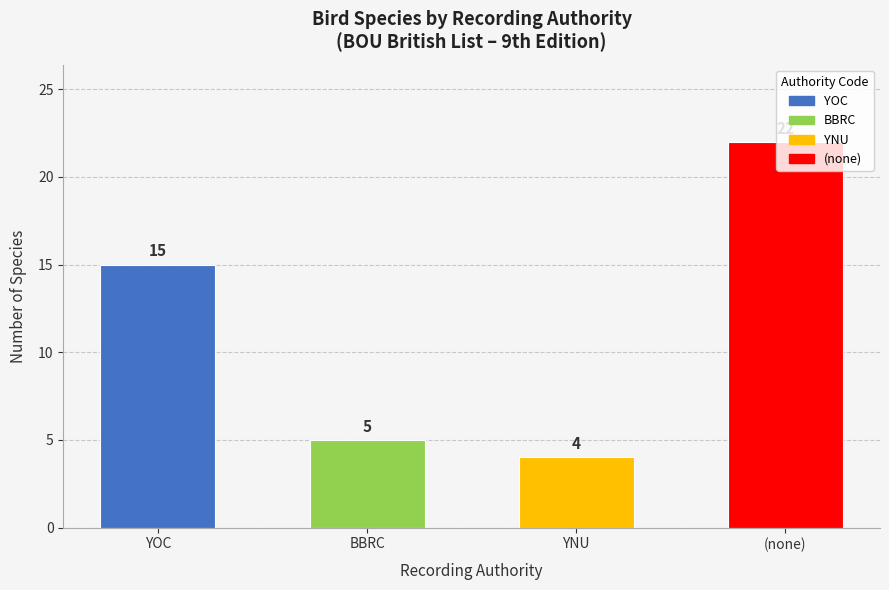

Which has a higher value, BBRC or YOC?

YOC